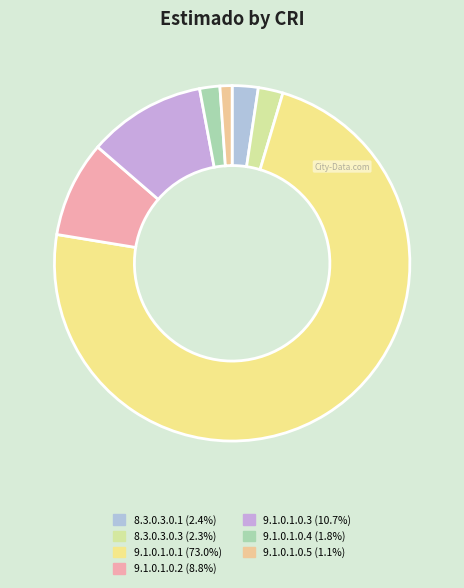

To the nearest percent, what portion does 8.3.0.3.0.3 represent?

2%